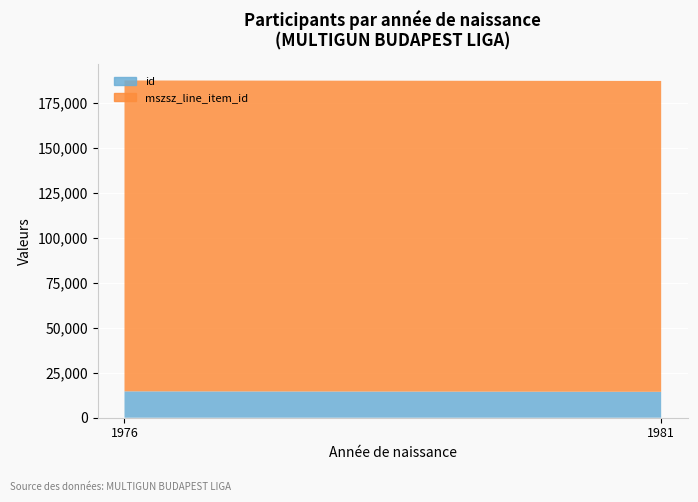

Reading left to right, what are all the values shown in this chart?

id: 1976=14678	1981=14418
mszsz_line_item_id: 1976=172931	1981=172931